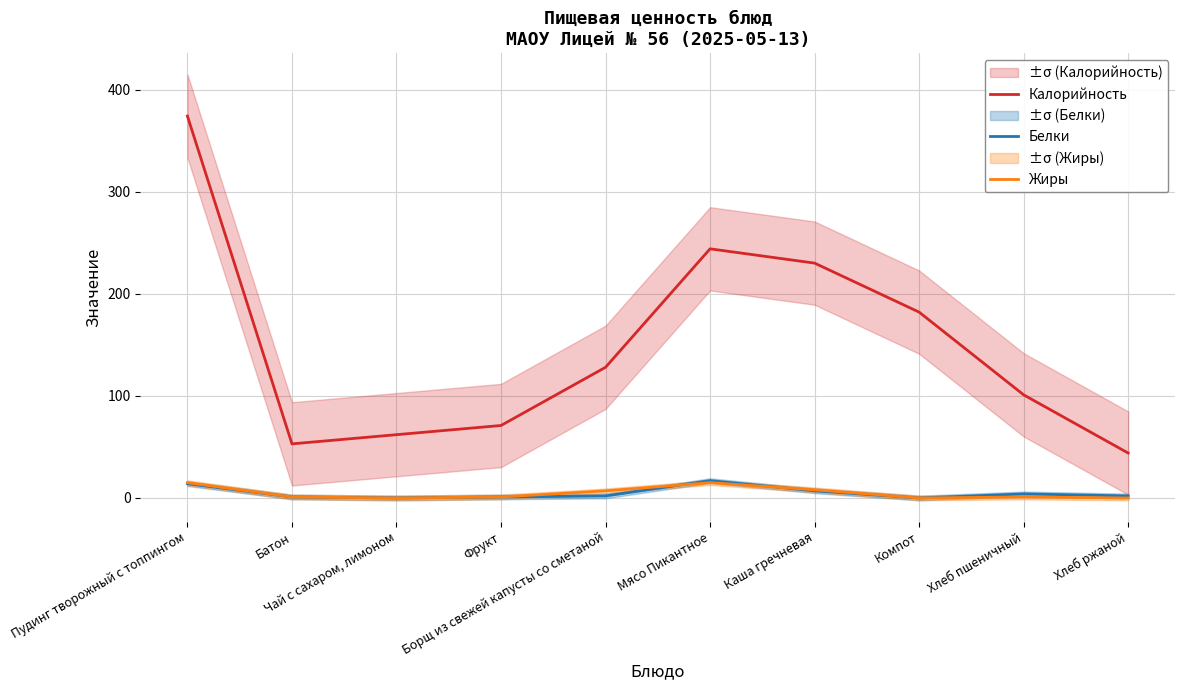

How many categories are shown in the chart?

10